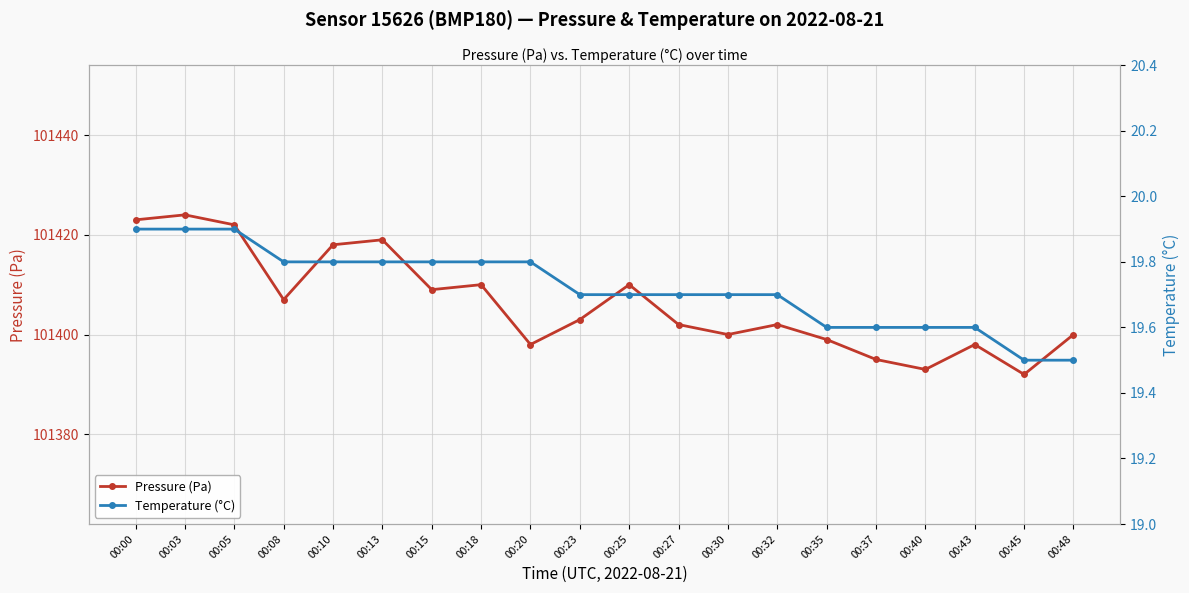

List the labels in order of Temperature (°C) value, smallest first.

00:45, 00:48, 00:35, 00:37, 00:40, 00:43, 00:23, 00:25, 00:27, 00:30, 00:32, 00:08, 00:10, 00:13, 00:15, 00:18, 00:20, 00:00, 00:03, 00:05